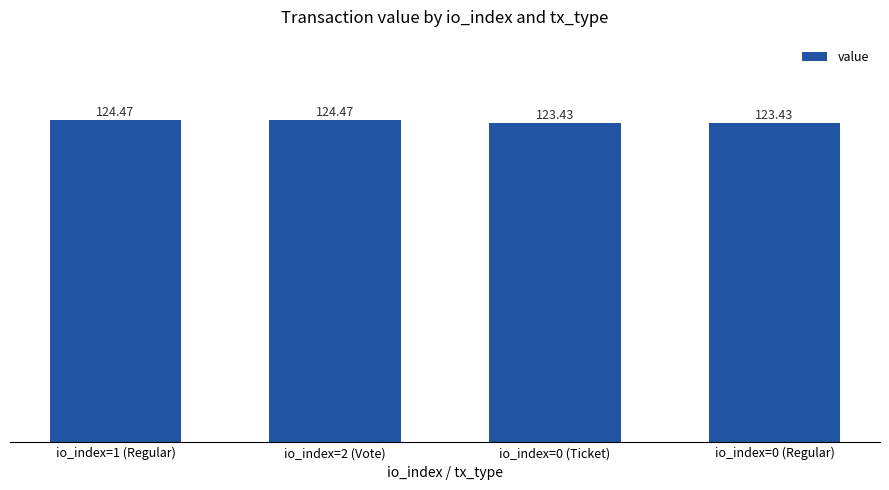

What is the sum of the values at io_index=1 (Regular) and io_index=0 (Ticket)?

247.9